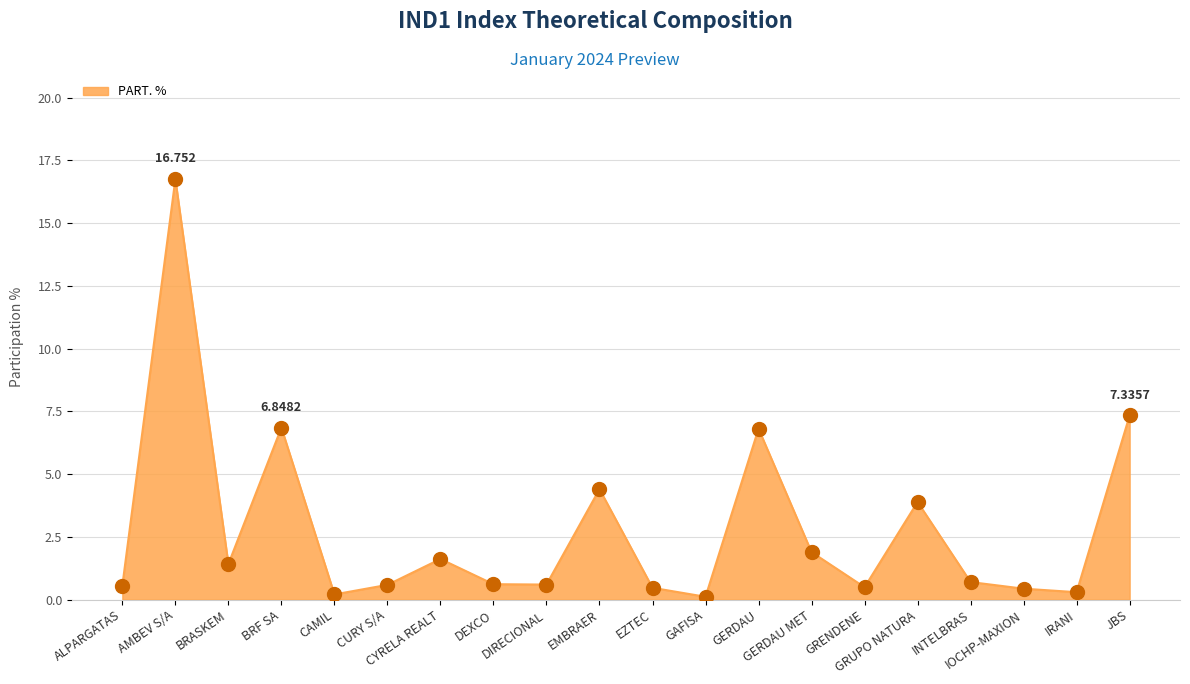

What is the ratio of the value at JBS to the value at GERDAU?

1.1